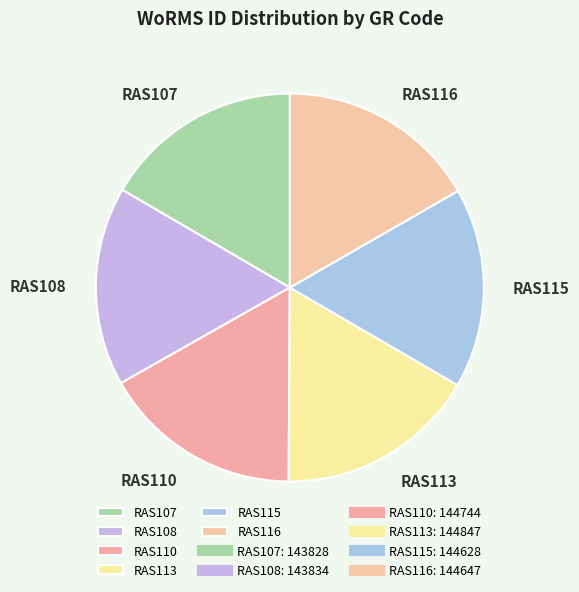

Do RAS107 and RAS115 together represent more than half of the pie?

No